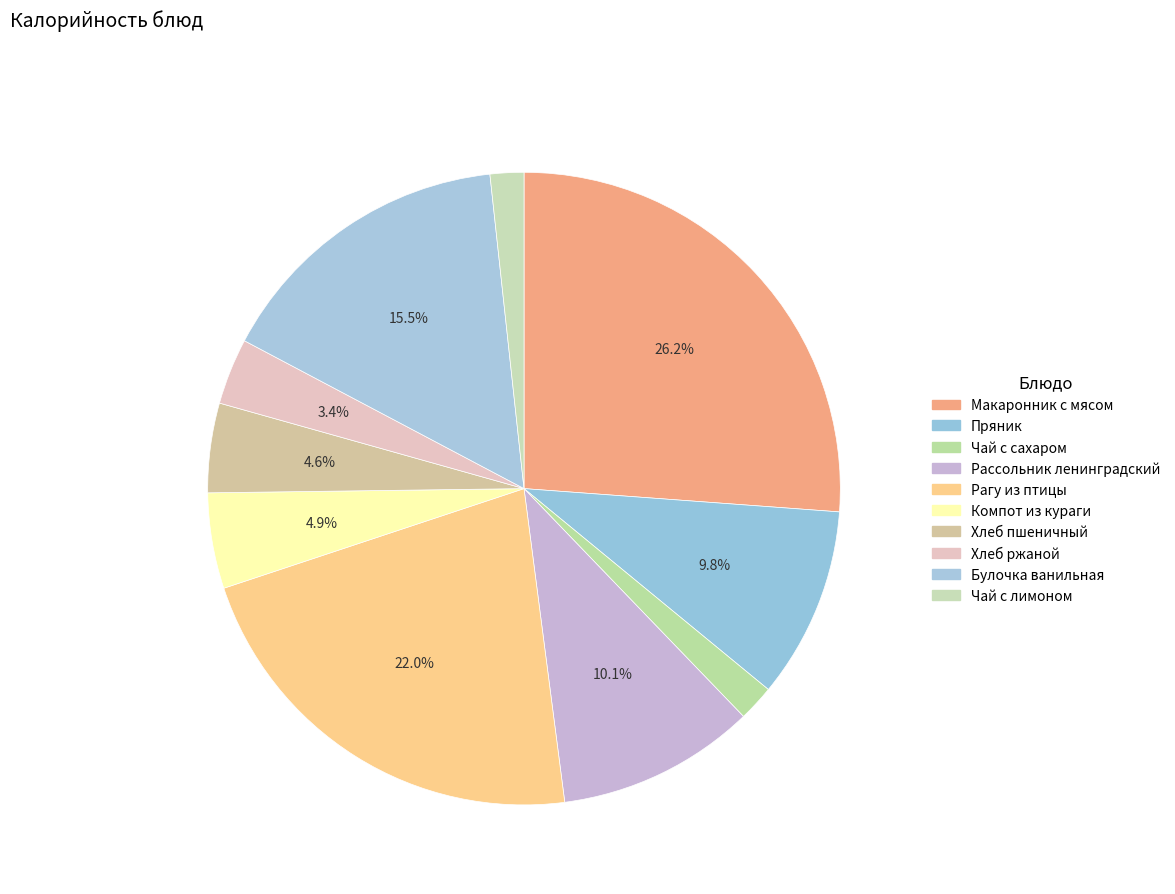

The Компот из кураги slice represents 10% of the pie. True or false?

False